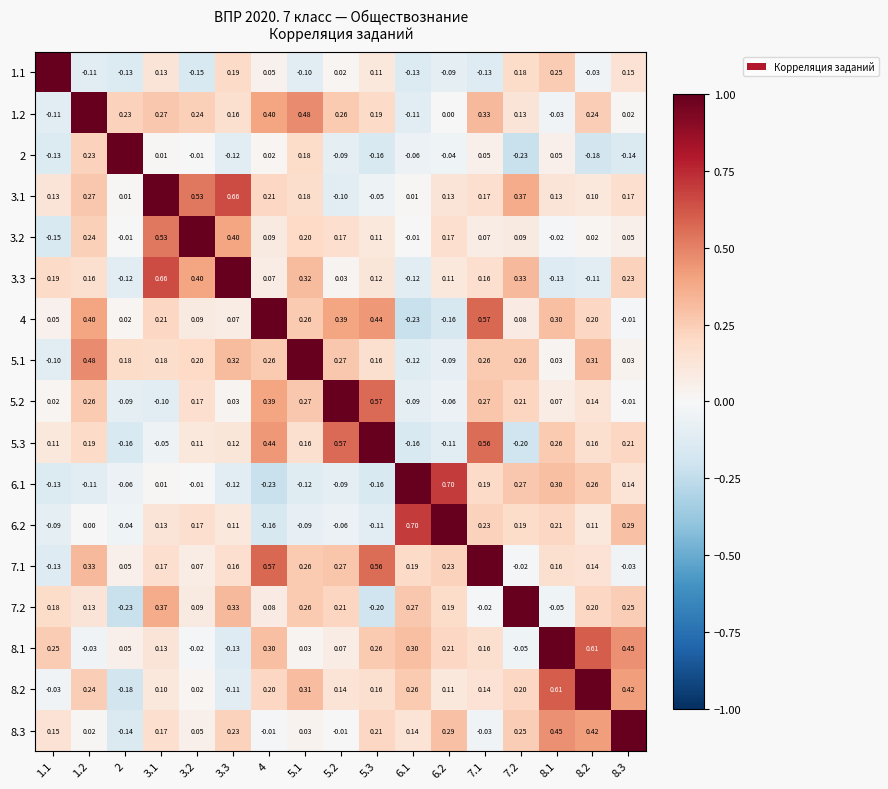

Is the value of 5.2 at 3.3 greater than the value of 2 at 8.3?

Yes